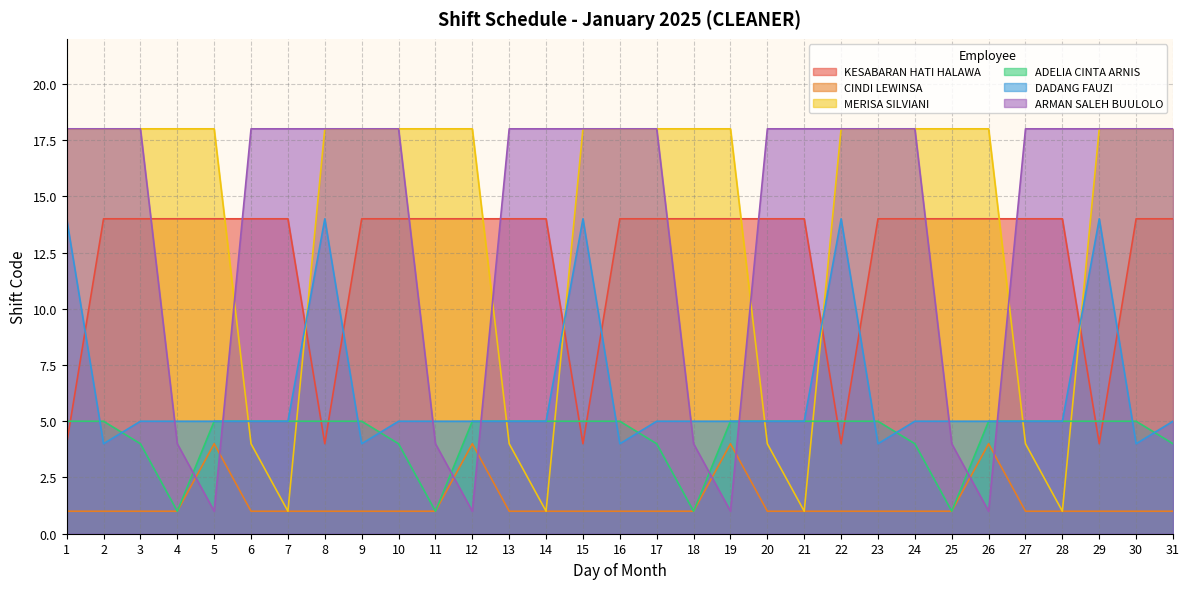

Between 12 and 31, which series saw the biggest shift?

ARMAN SALEH BUULOLO